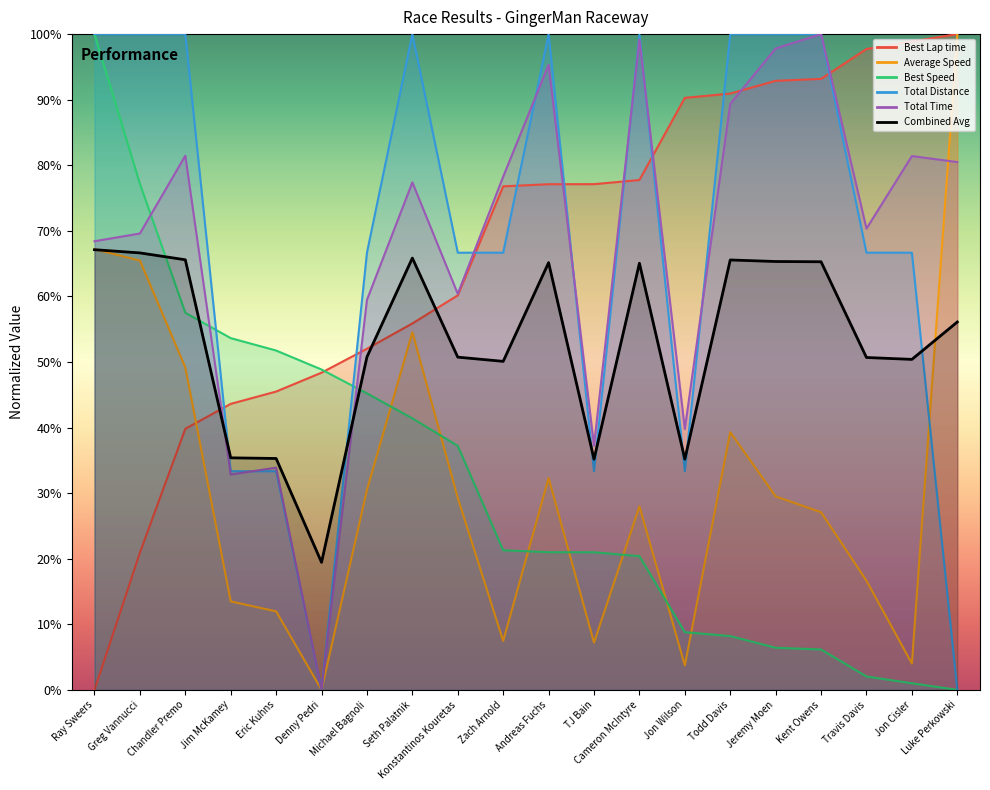

The chart shows a value of 35.3 at Eric Kuhns. True or false?

True